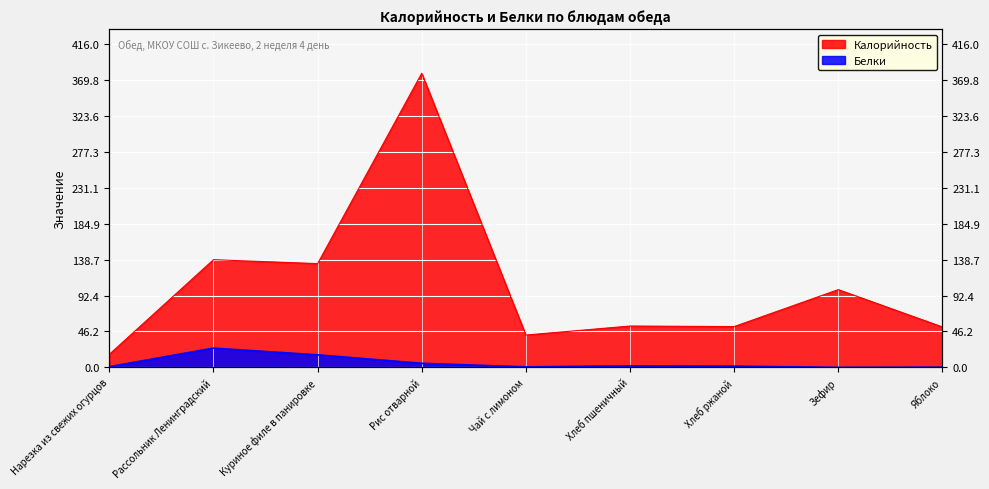

Where is the first local minimum for Калорийность?

Куриное филе в панировке